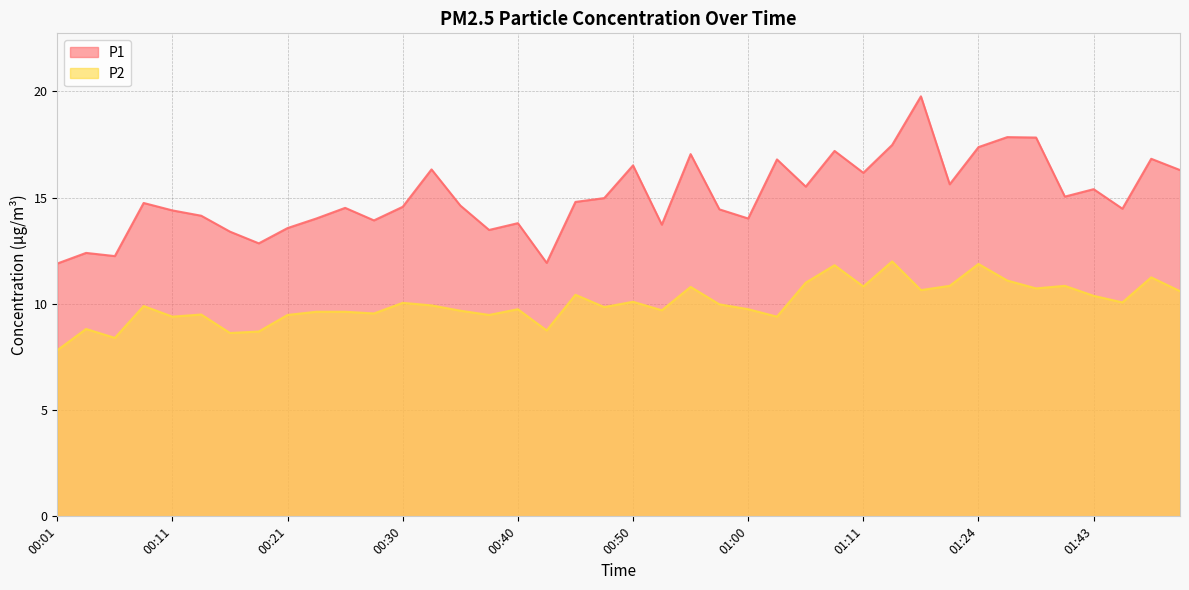

Is it true that P1 equals 27.7 at 01:51?

False